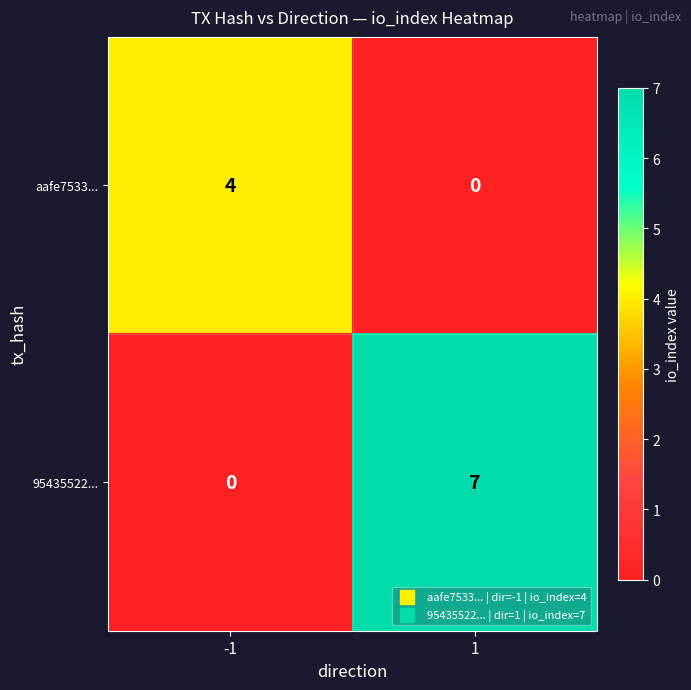

Reading left to right, extract all data points from this chart.

aafe7533...: -1=4	1=0
95435522...: -1=0	1=7